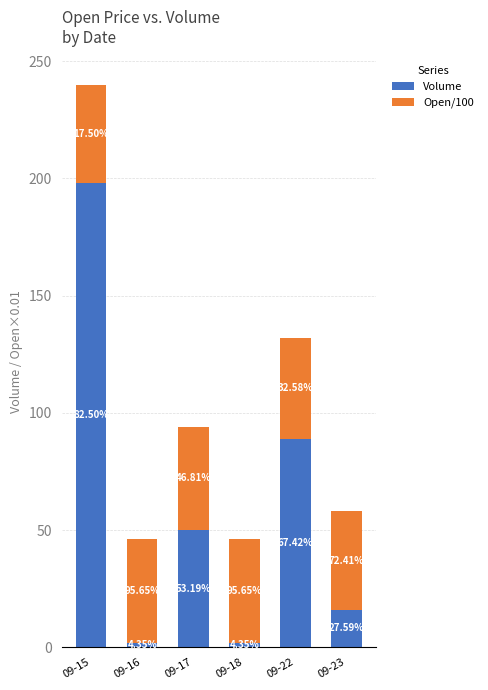

What is the difference between the maximum and minimum values in the Volume series?

196